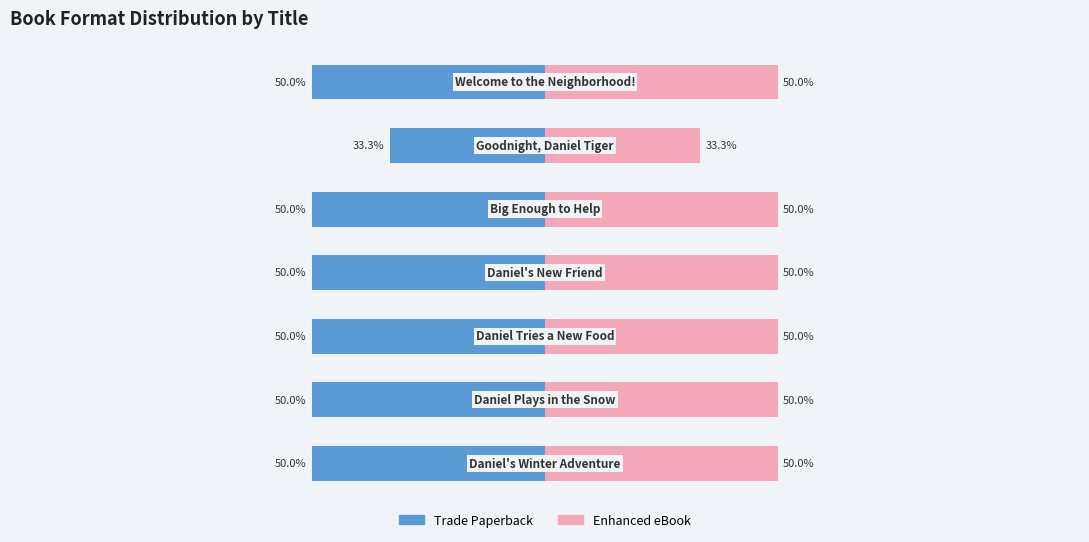

What is the difference between the maximum and minimum values in the Trade Paperback series?

16.7